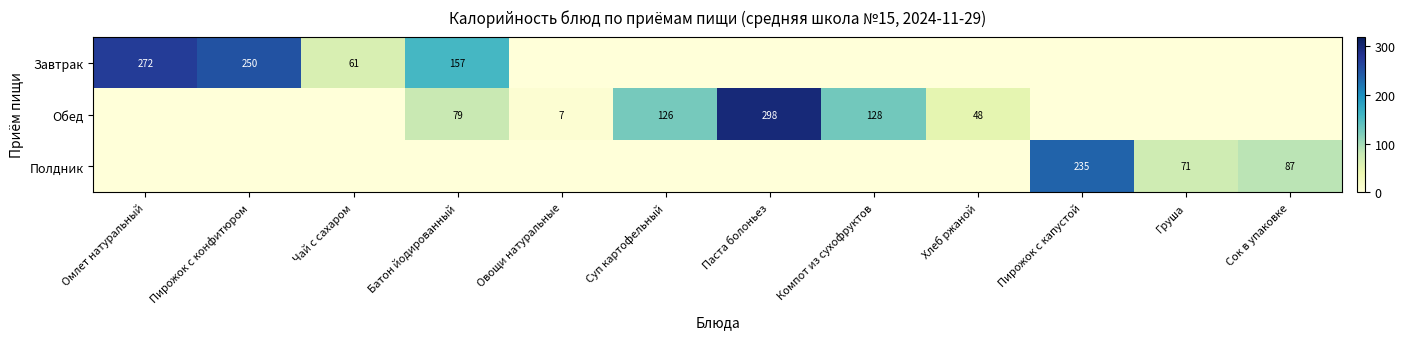

The Обед series shows 220.0 at Суп картофельный. True or false?

False